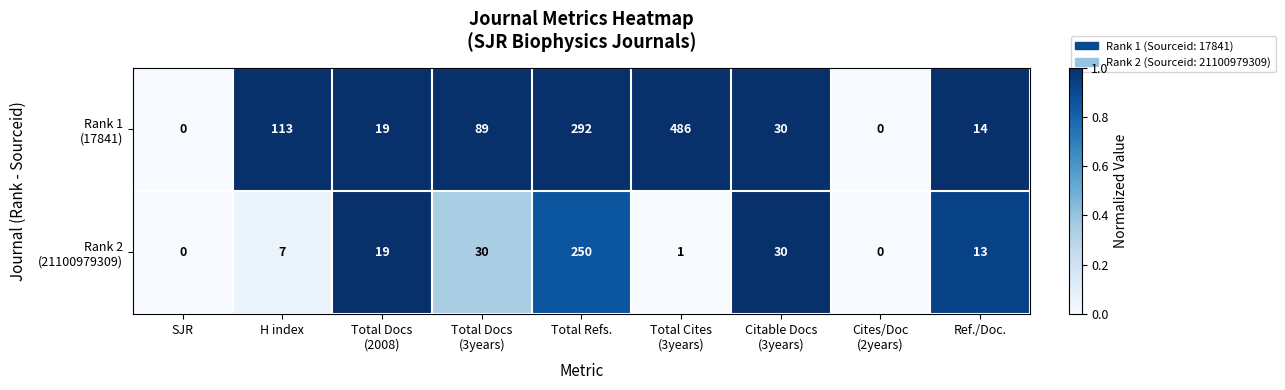

What is the greatest value displayed?

486